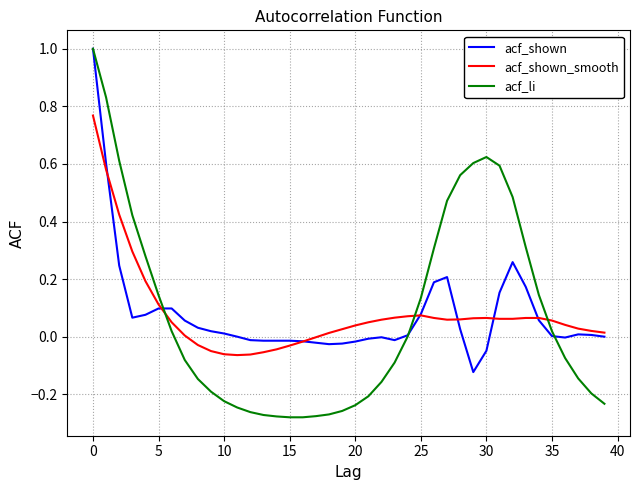

What is the maximum value shown in the chart?

1.0